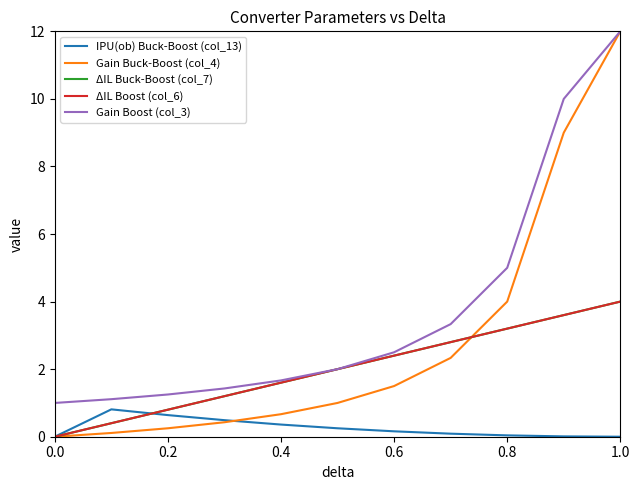

Does the chart have visible grid lines?

No